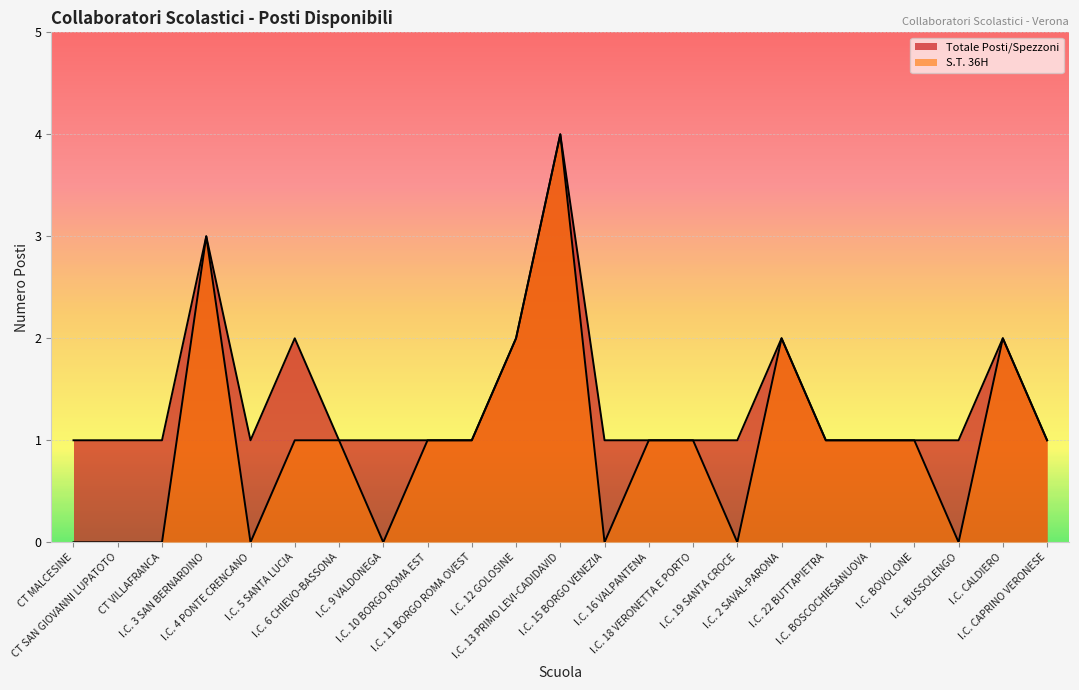

Rank the categories by Totale Posti/Spezzoni value from lowest to highest.

CT MALCESINE, CT SAN GIOVANNI LUPATOTO, CT VILLAFRANCA, I.C. 4 PONTE CRENCANO, I.C. 6 CHIEVO-BASSONA, I.C. 9 VALDONEGA, I.C. 10 BORGO ROMA EST, I.C. 11 BORGO ROMA OVEST, I.C. 15 BORGO VENEZIA, I.C. 16 VALPANTENA, I.C. 18 VERONETTA E PORTO, I.C. 19 SANTA CROCE, I.C. 22 BUTTAPIETRA, I.C. BOSCOCHIESANUOVA, I.C. BOVOLONE, I.C. BUSSOLENGO, I.C. CAPRINO VERONESE, I.C. 5 SANTA LUCIA, I.C. 12 GOLOSINE, I.C. 2 SAVAL-PARONA, I.C. CALDIERO, I.C. 3 SAN BERNARDINO, I.C. 13 PRIMO LEVI-CADIDAVID